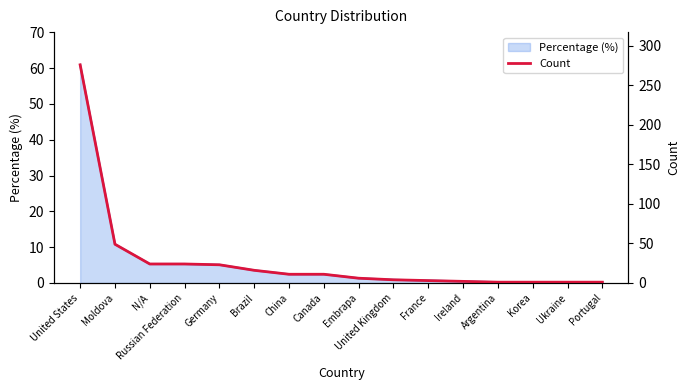

At which label is Percentage (%) closest to 30?

Moldova